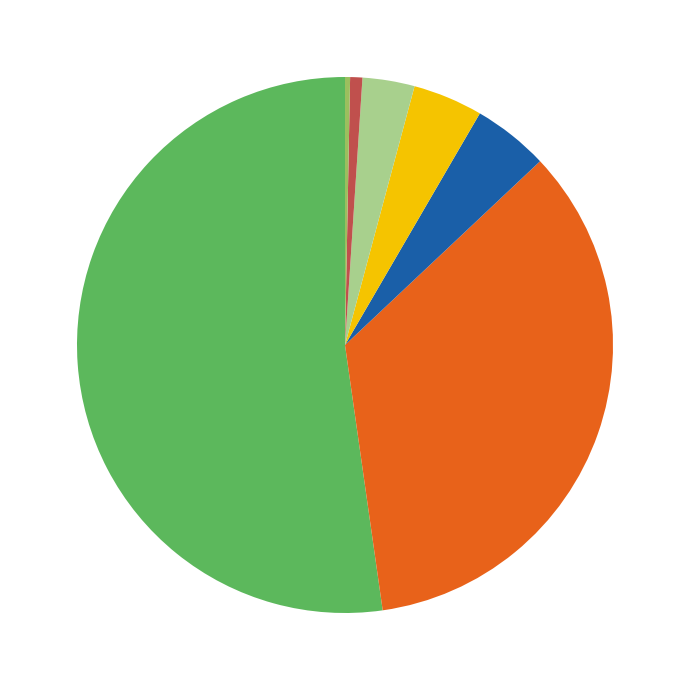

Is there a majority slice in this chart?

Yes